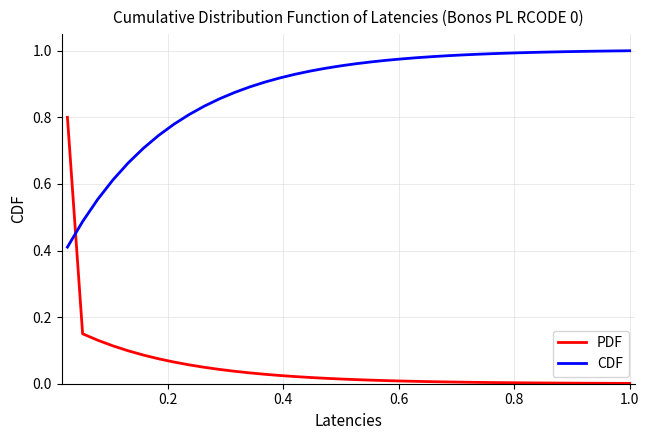

What is the sum of all PDF values?

1.9